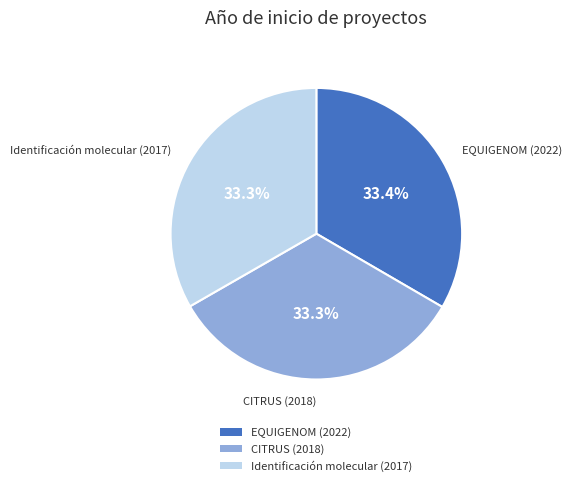

What is the ratio of the value at Identificación molecular (2017) to the value at EQUIGENOM (2022)?

1.0